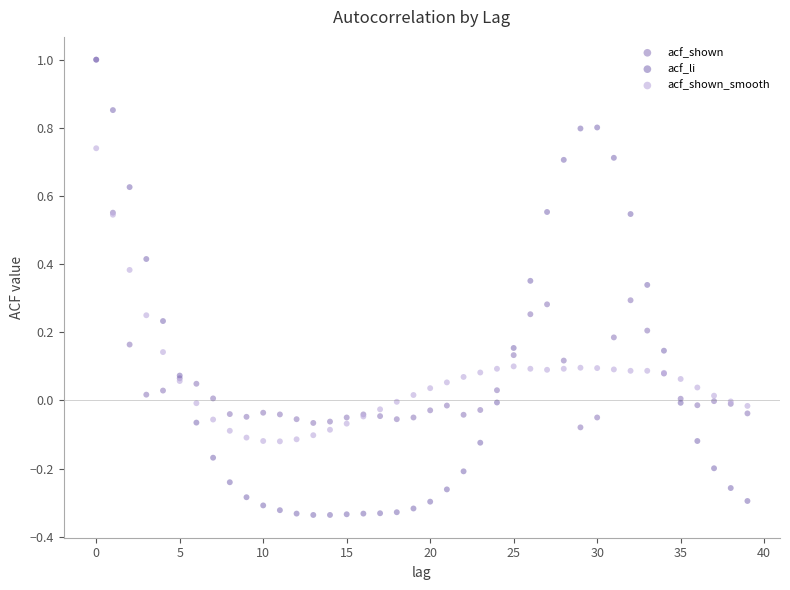

What are all the series names shown in the legend?

acf_shown, acf_li, acf_shown_smooth